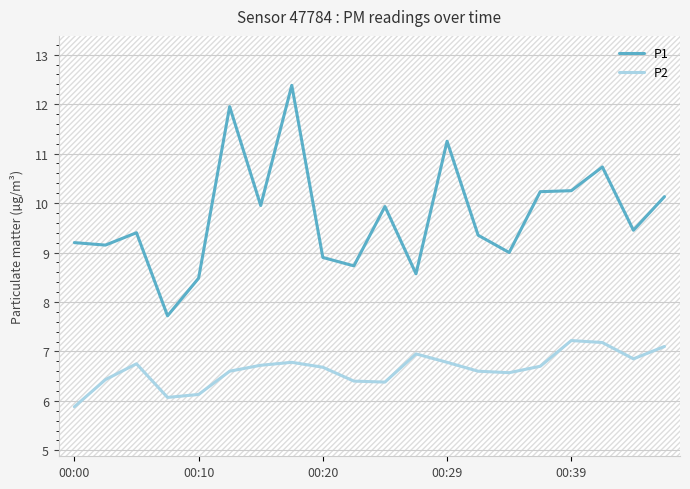

True or false: P1 and P2 intersect in this chart.

False